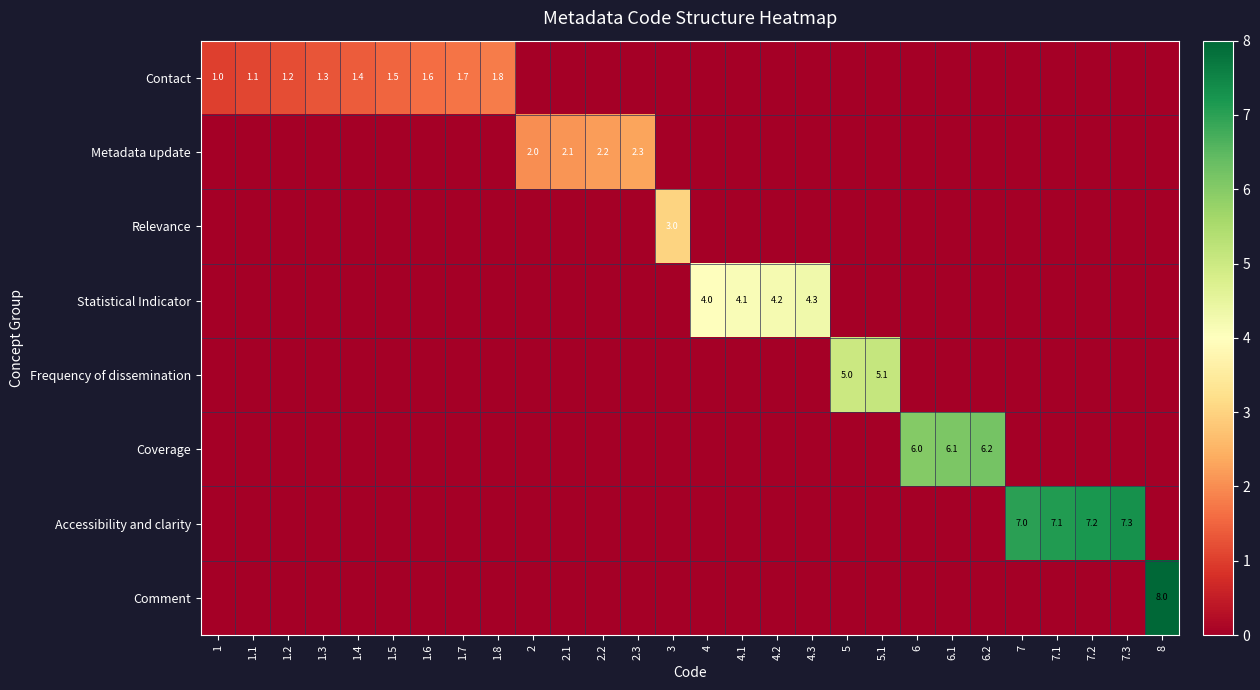

True or false: Statistical Indicator has a value of 4.2 at 4.2.

True